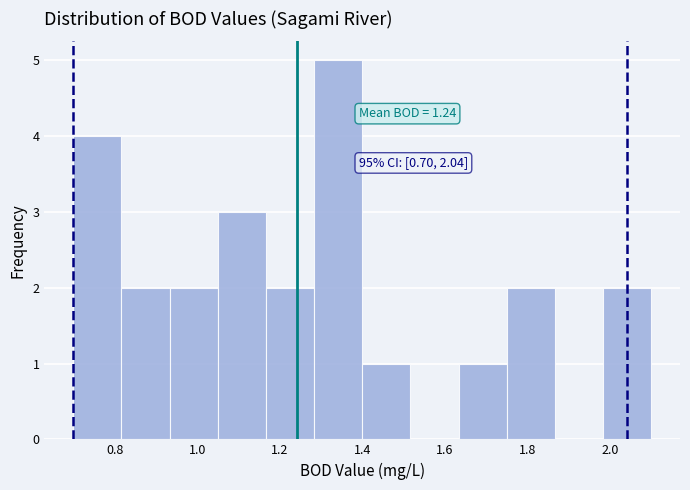

Over which range of the x-axis is the bar tallest?

1.28 to 1.40